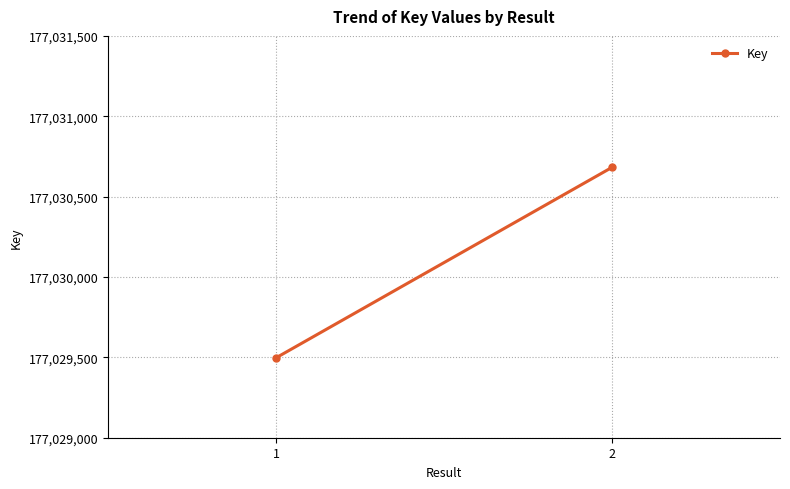

What is the sum of all values?

354060179